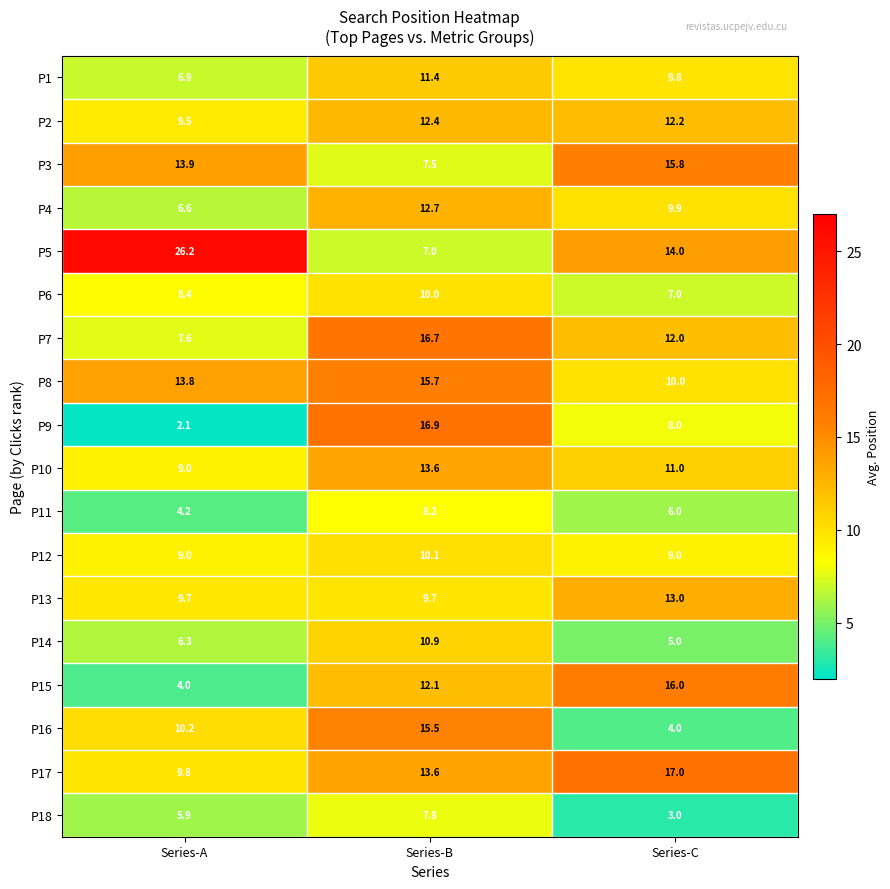

What is the difference between the P6 values at Series-A and Series-C?

1.4